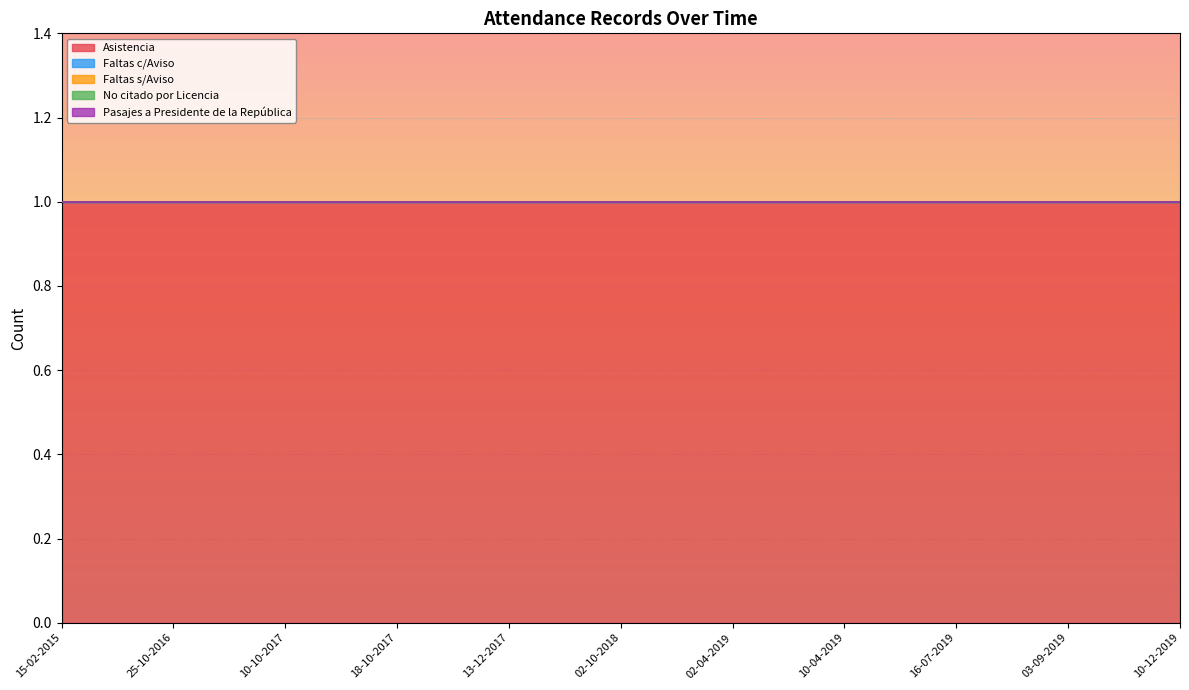

What is the total value across all series at 10-04-2019?

1